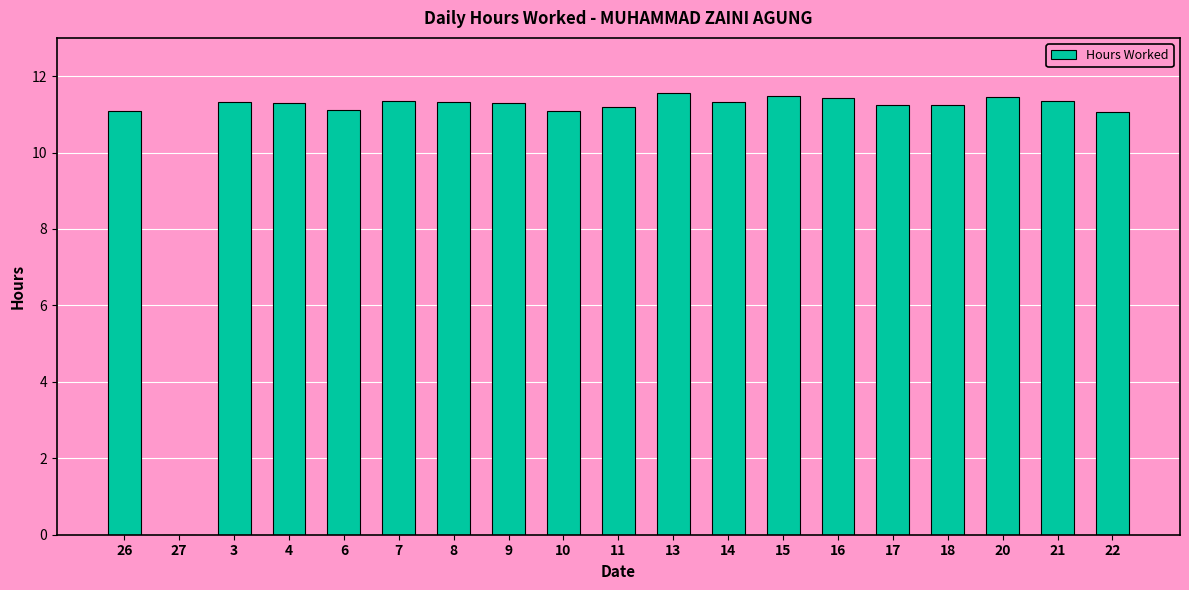

What is the sum of all values?

203.2